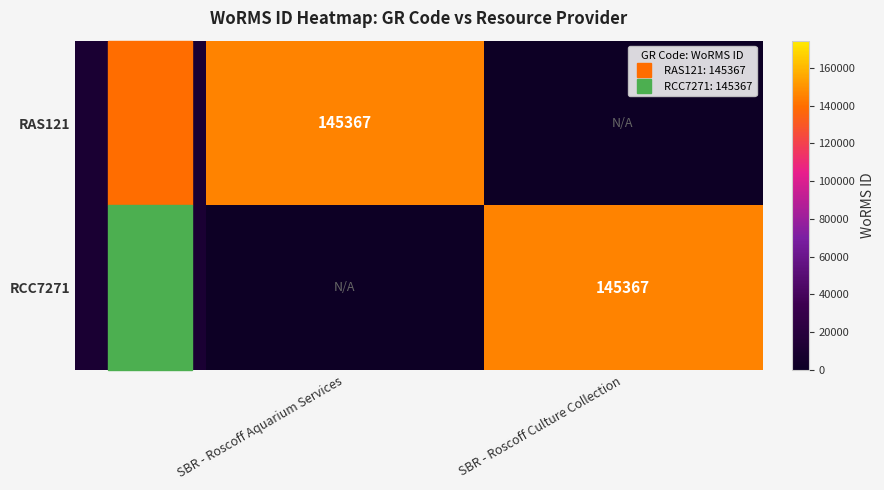

Is the value of RCC7271 at SBR - Roscoff Aquarium Services greater than the value of RAS121 at SBR - Roscoff Aquarium Services?

No